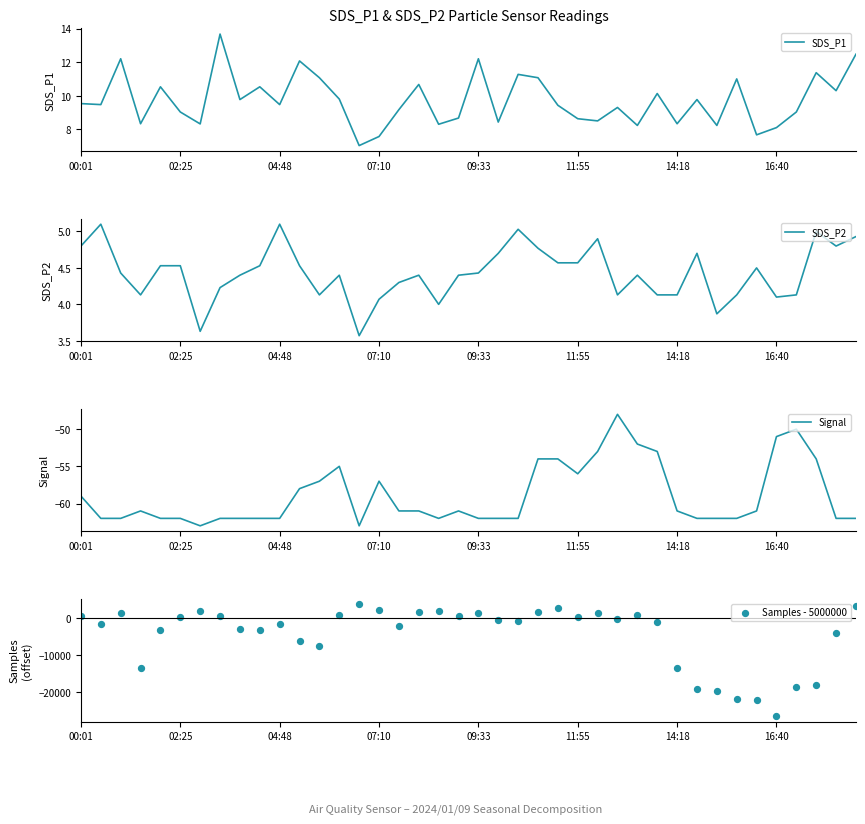

Is the value of SDS_P1 at 32 greater than the value of Signal at 20?

Yes